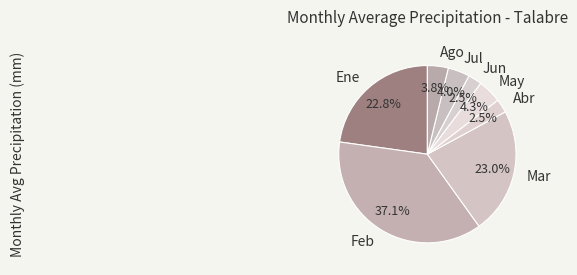

True or false: Jul accounts for 4% of the total.

True